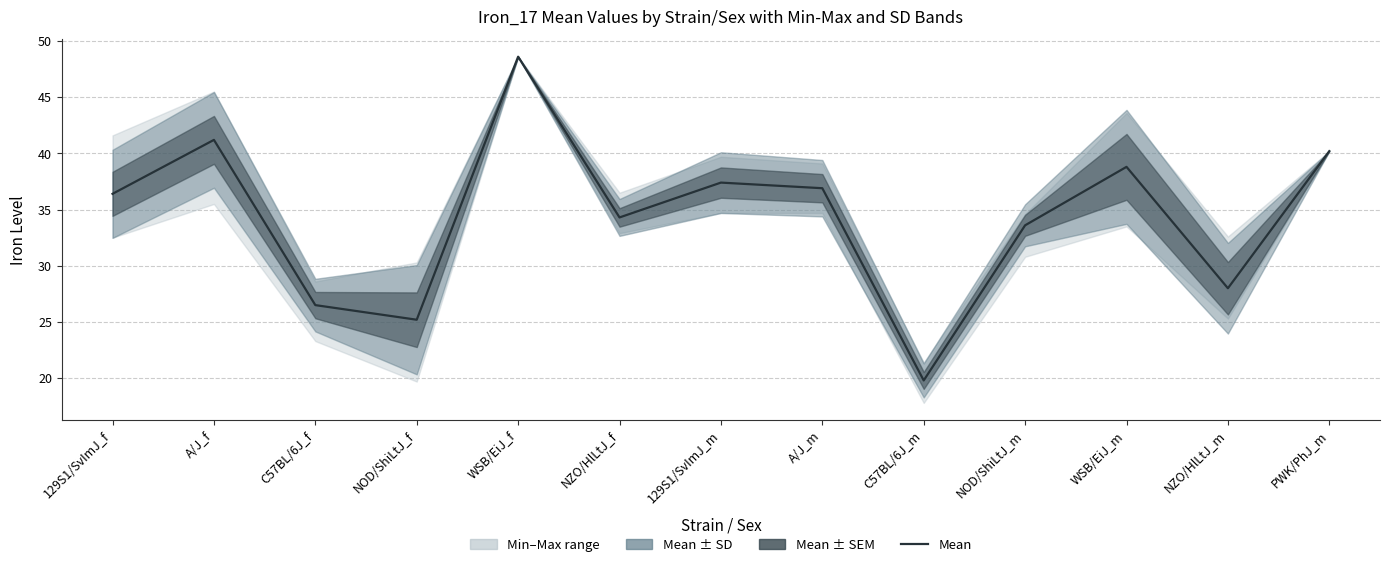

What is the sum of all values?

446.9